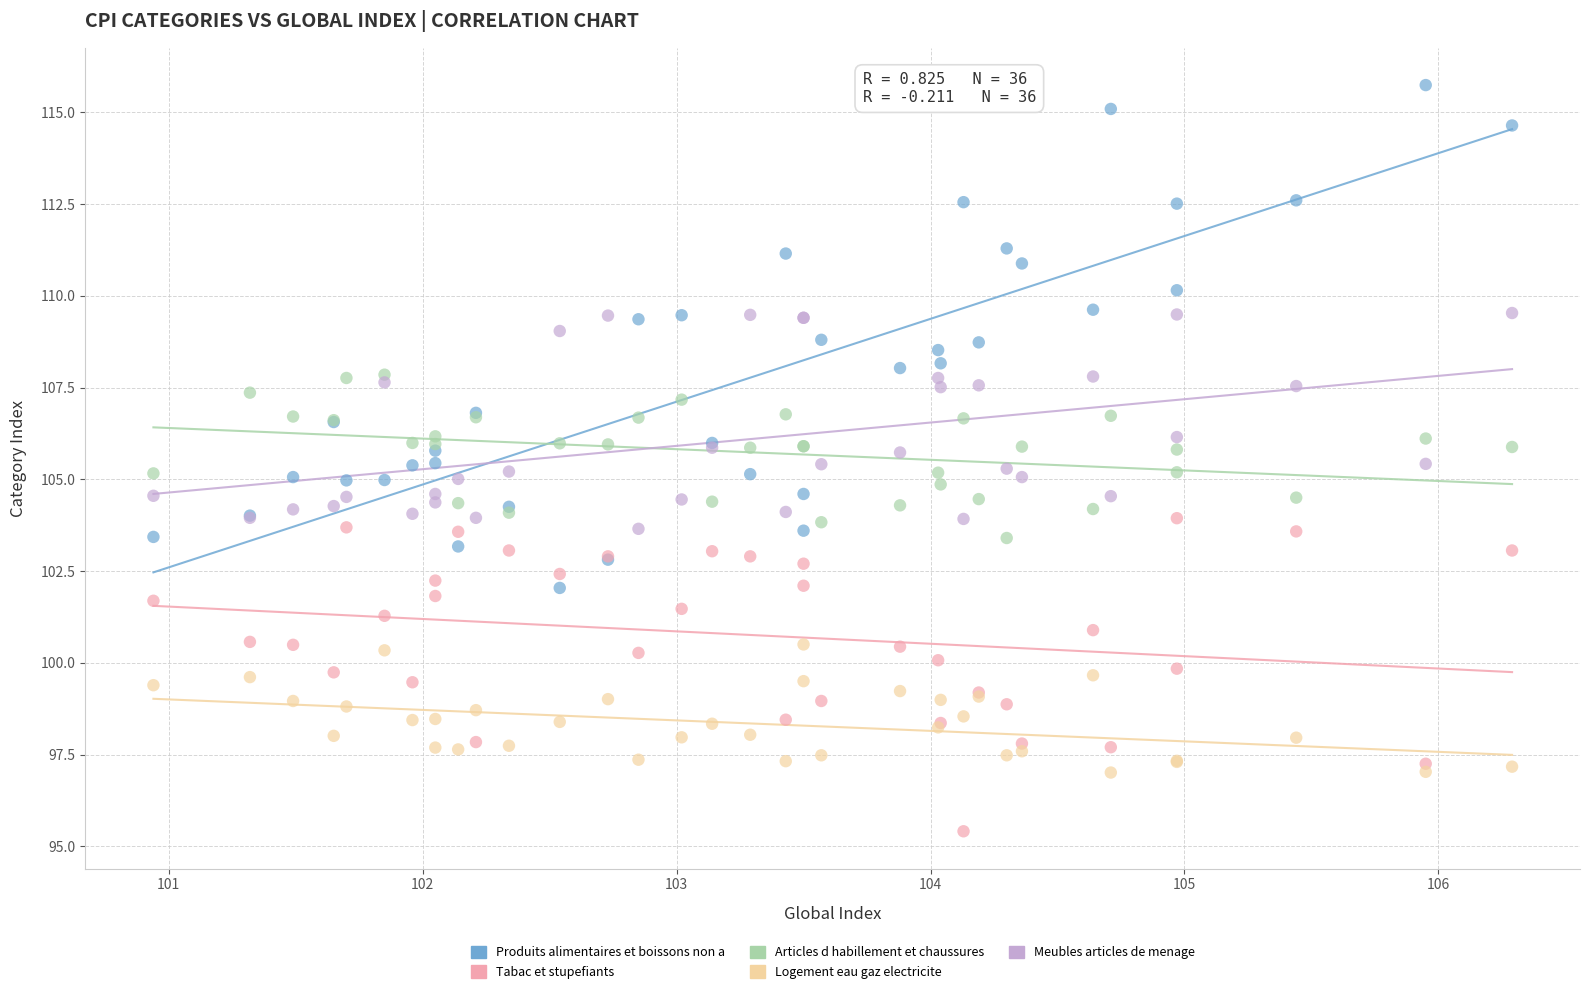

Which series reaches the minimum Y coordinate?

Tabac et stupefiants